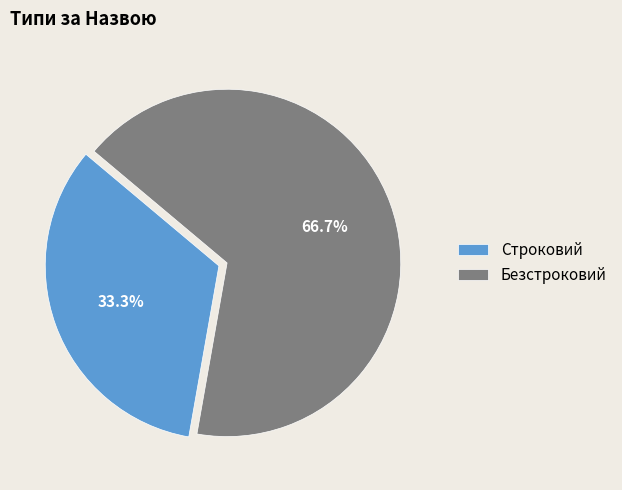

What is the largest slice in the pie chart?

Безстроковий